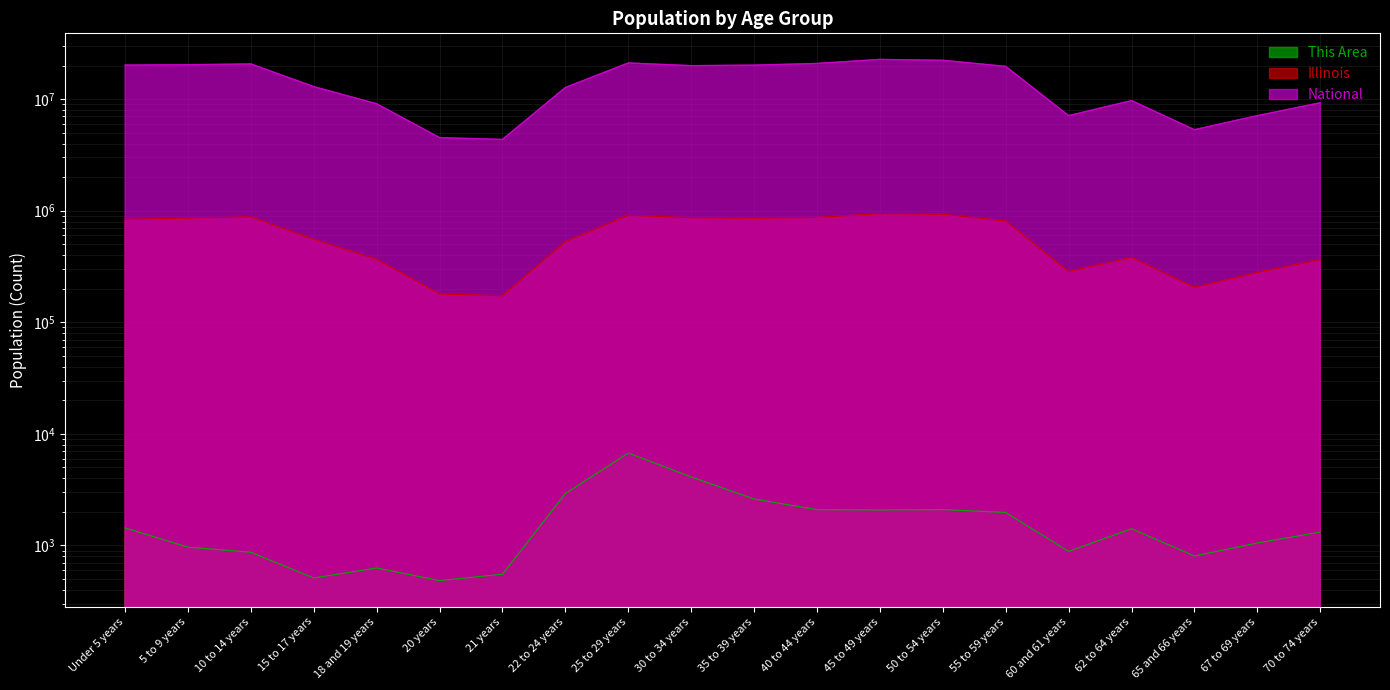

What is the difference between the maximum and minimum values in the Illinois series?

767299